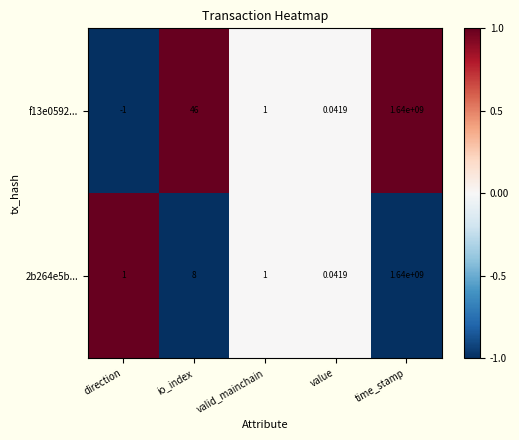

At which label is 2b264e5b... closest to 820000000?

io_index